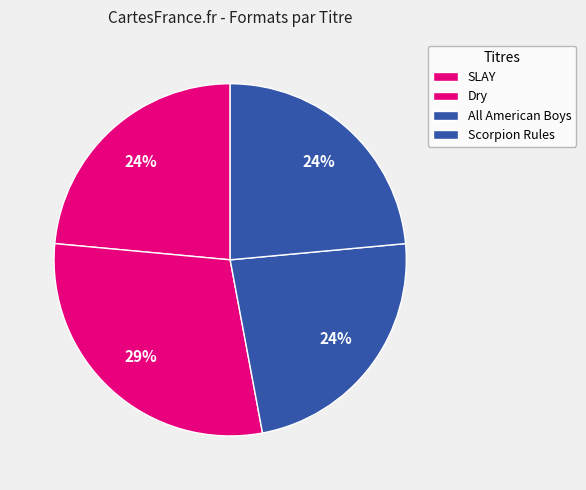

Does any single category account for the majority?

No